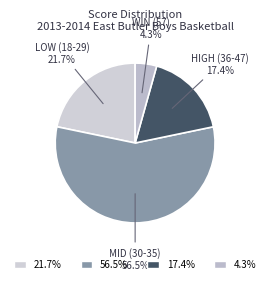

To the nearest percent, what is the difference between the largest and smallest slice percentages?

52%